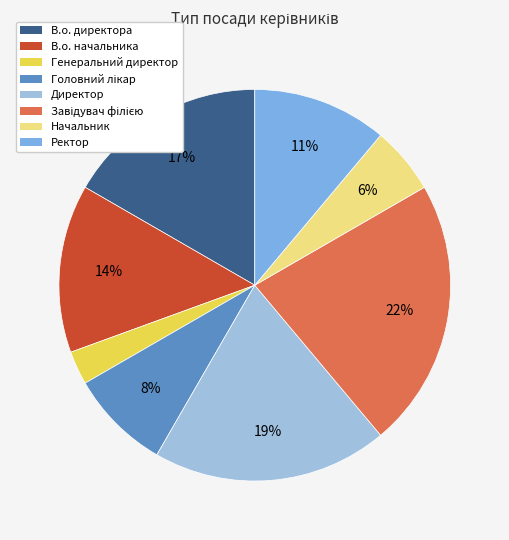

Is there any slice that represents more than half of the pie?

No